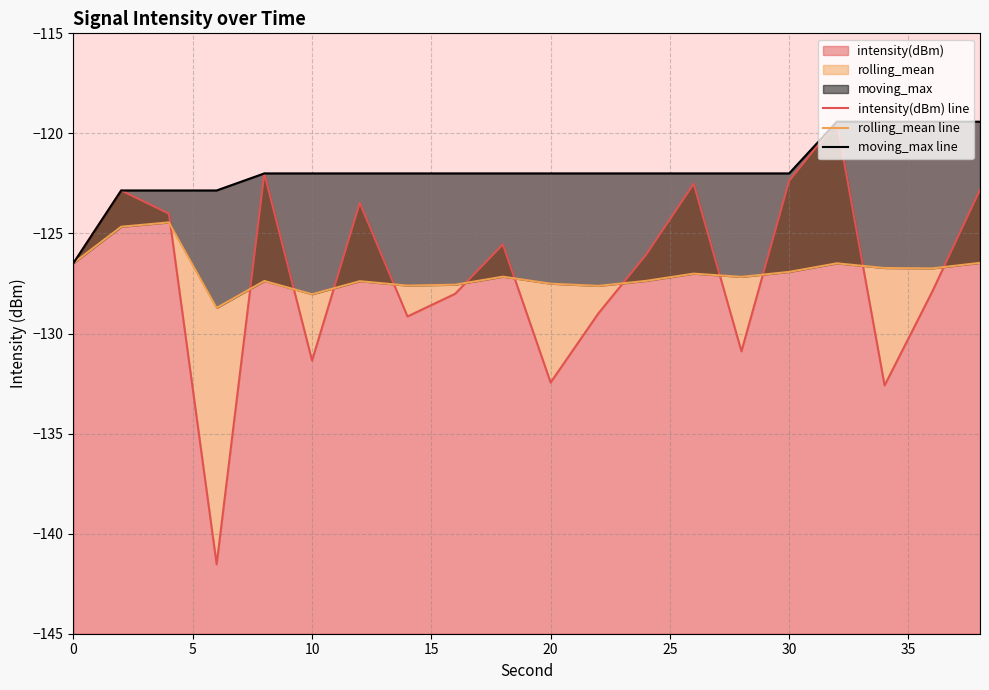

What is the minimum value for intensity(dBm)?

-141.5